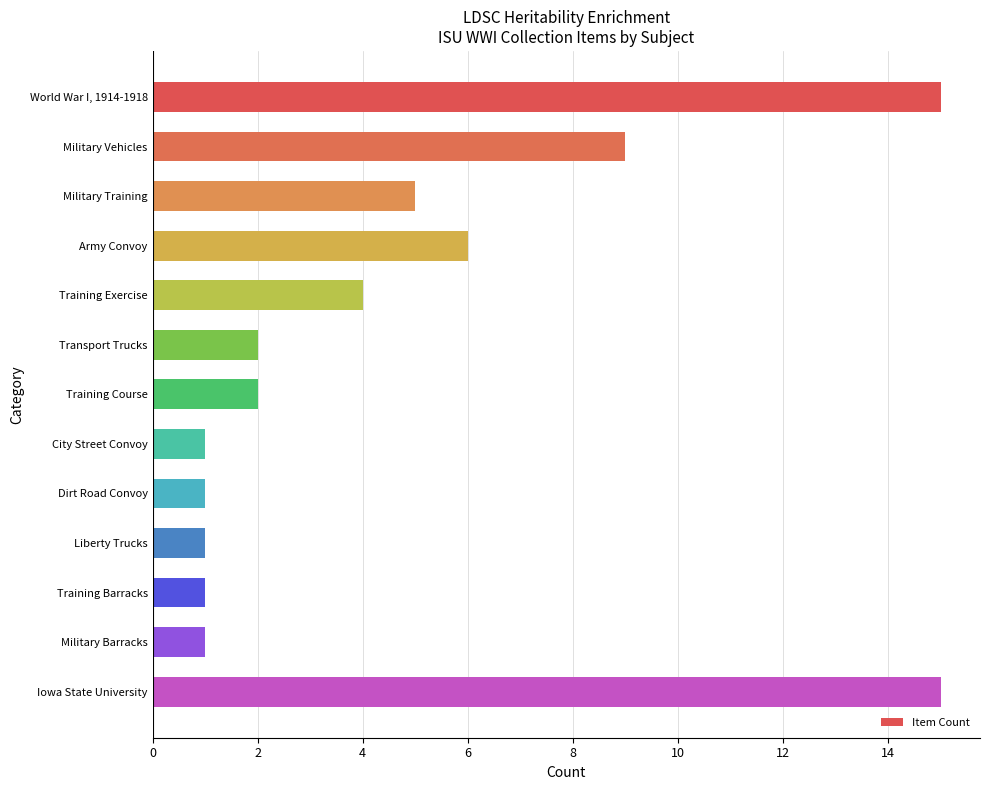

Is it true that the value at Military Vehicles is 9?

True